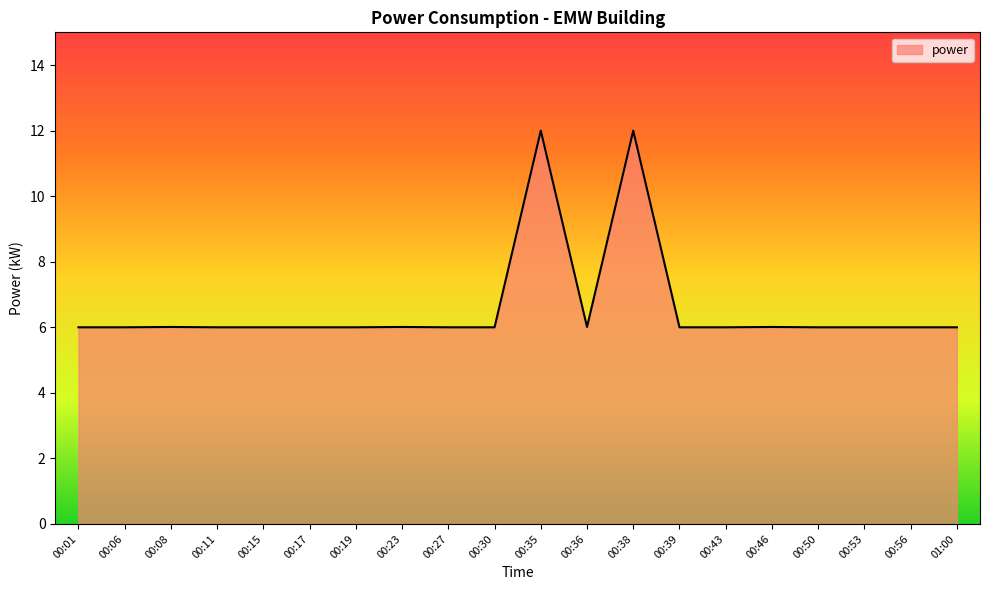

What is the difference between the maximum and minimum values?

6.0